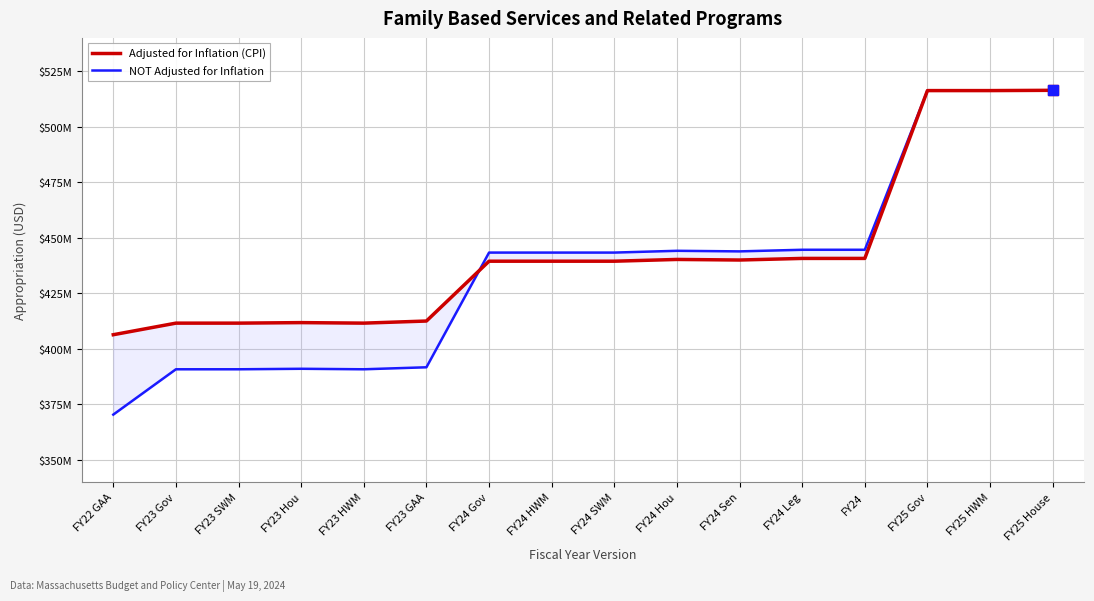

What is the sum of all Adjusted for Inflation (CPI) values?

7093753637